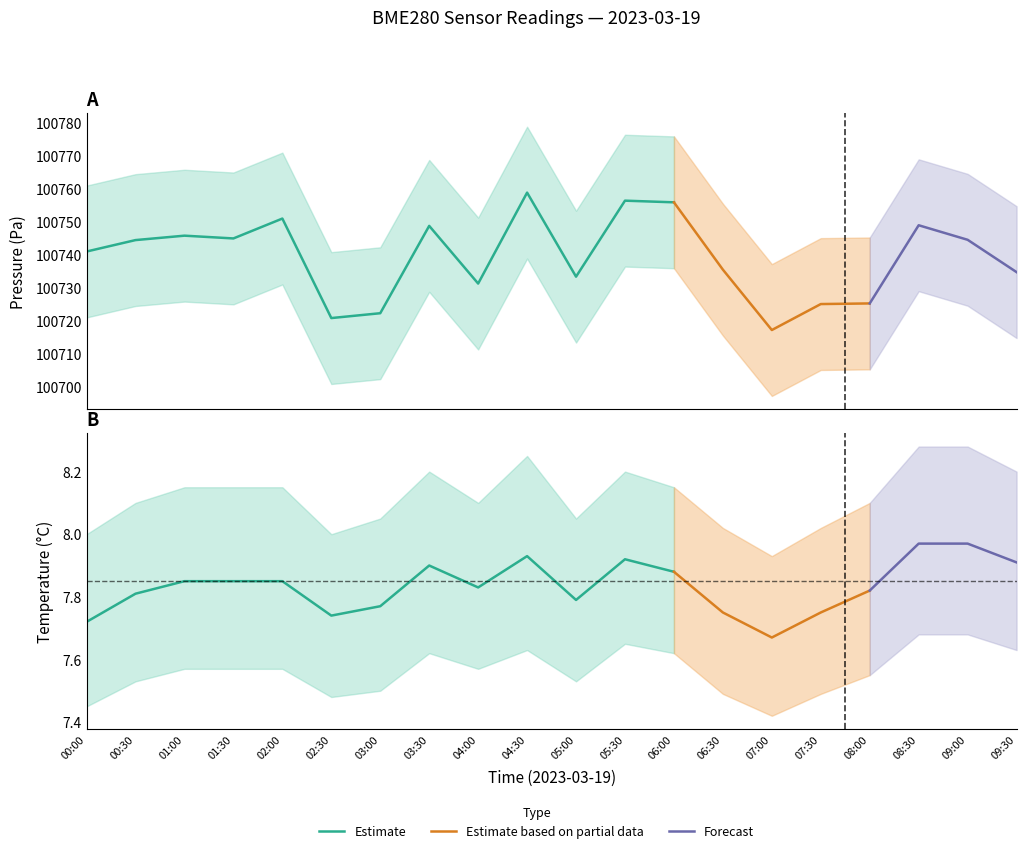

Where is pressure nearest to the value 100737?

06:30